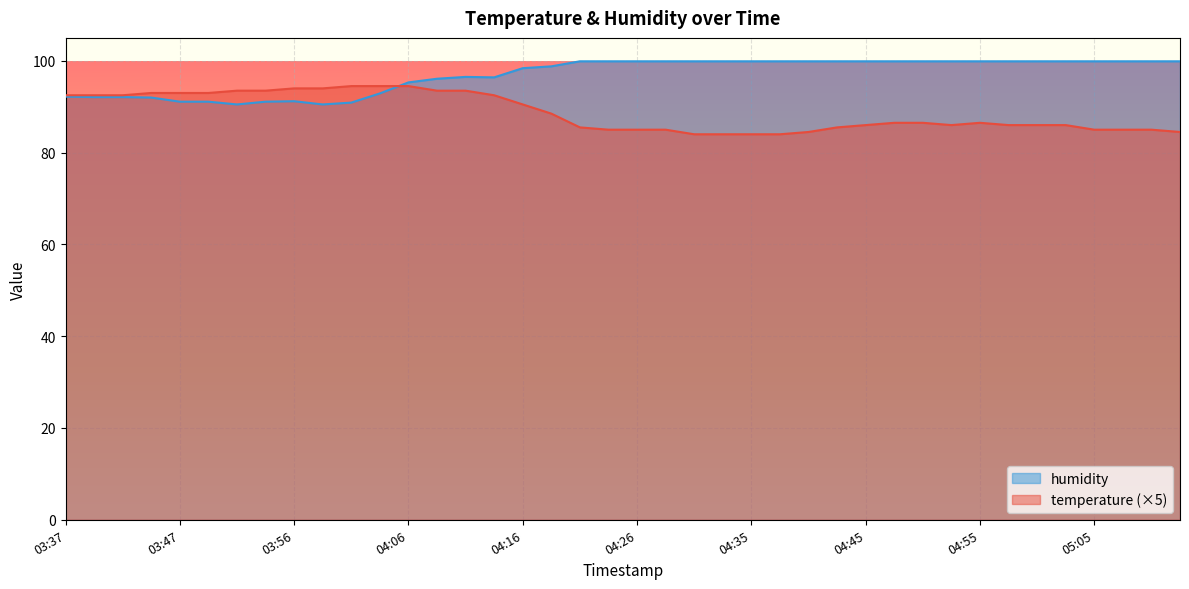

What is the smallest value displayed?

84.0